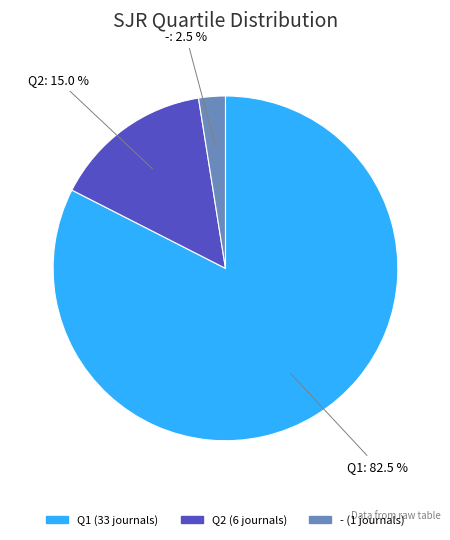

Is there any slice that represents more than half of the pie?

Yes